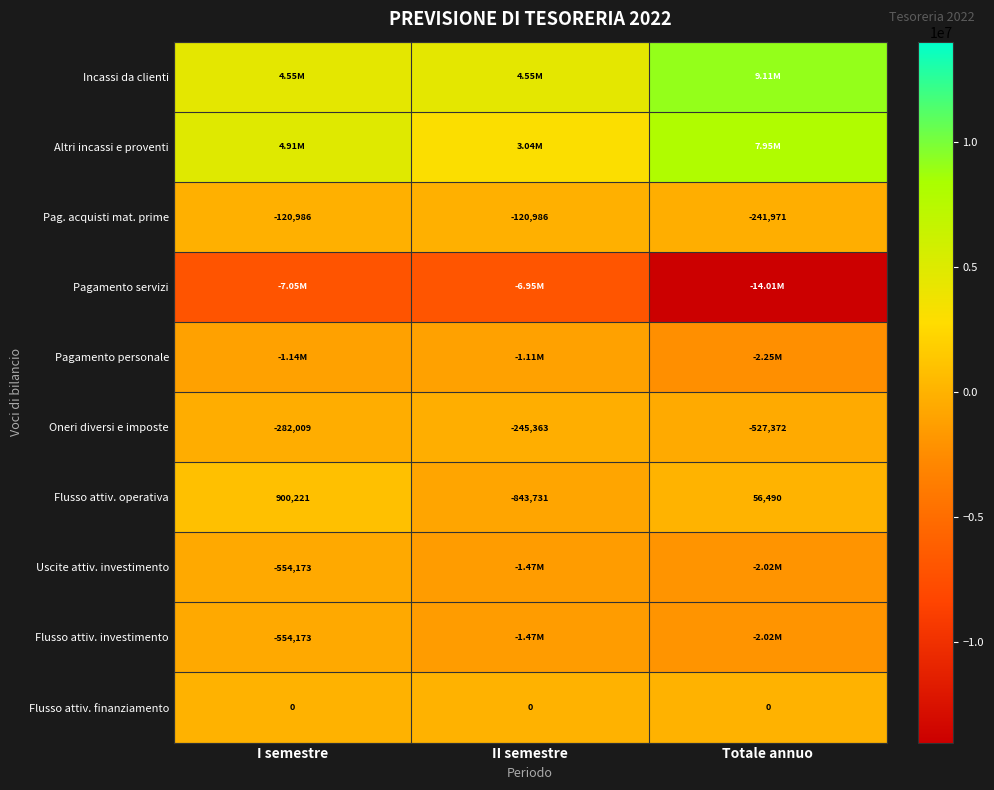

Between Totale annuo and II semestre, which is larger?

Totale annuo